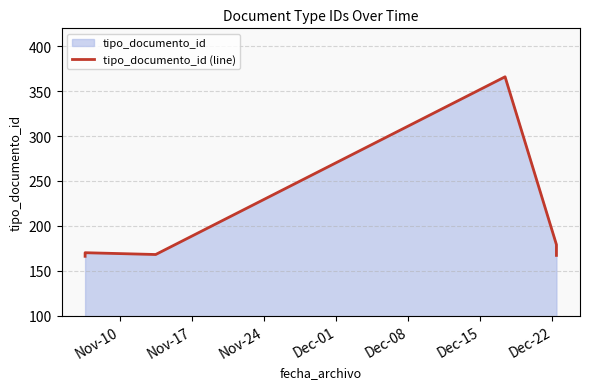

What is the greatest value displayed?

366